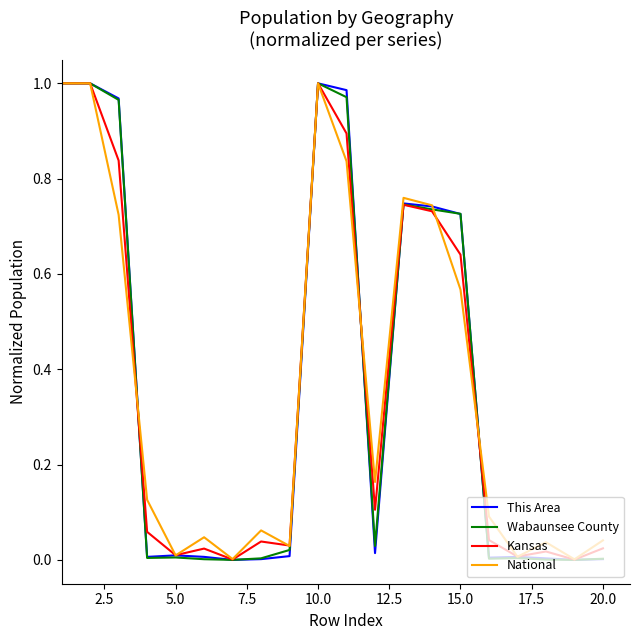

List the series in order of their overall mean, highest first.

National, This Area, Wabaunsee County, Kansas